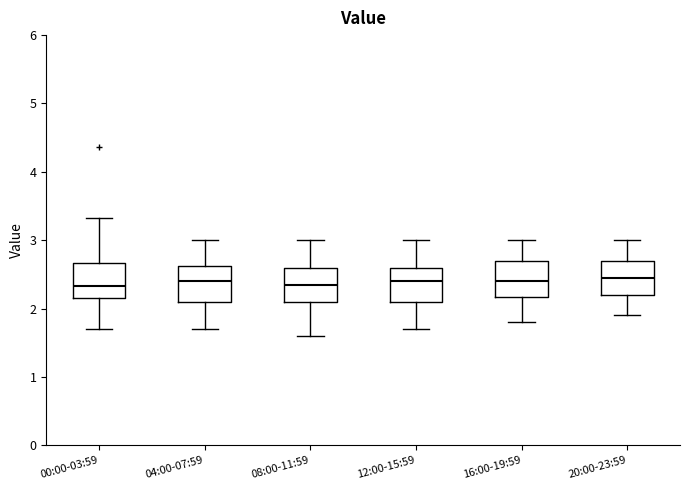

Reading left to right, read every box against the y-axis: the position of its median line, the range the box covers, and the ends of its whiskers. The values are not printed on the chart, so give them approximately, as read against the axis.

00:00-03:59: median 2.3, box 2.2 to 2.7, whiskers 1.7 to 3.3
04:00-07:59: median 2.4, box 2.1 to 2.6, whiskers 1.7 to 3.0
08:00-11:59: median 2.4, box 2.1 to 2.6, whiskers 1.6 to 3.0
12:00-15:59: median 2.4, box 2.1 to 2.6, whiskers 1.7 to 3.0
16:00-19:59: median 2.4, box 2.2 to 2.7, whiskers 1.8 to 3.0
20:00-23:59: median 2.5, box 2.2 to 2.7, whiskers 1.9 to 3.0